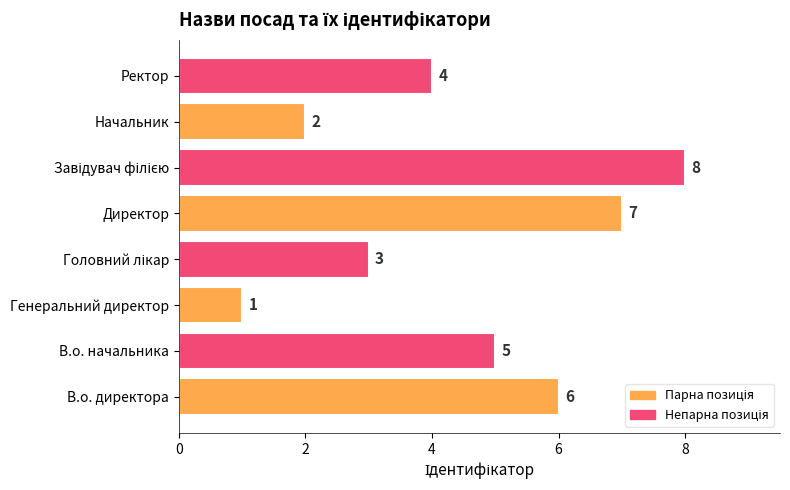

What is the ratio of the value at Директор to the value at Генеральний директор?

7.0